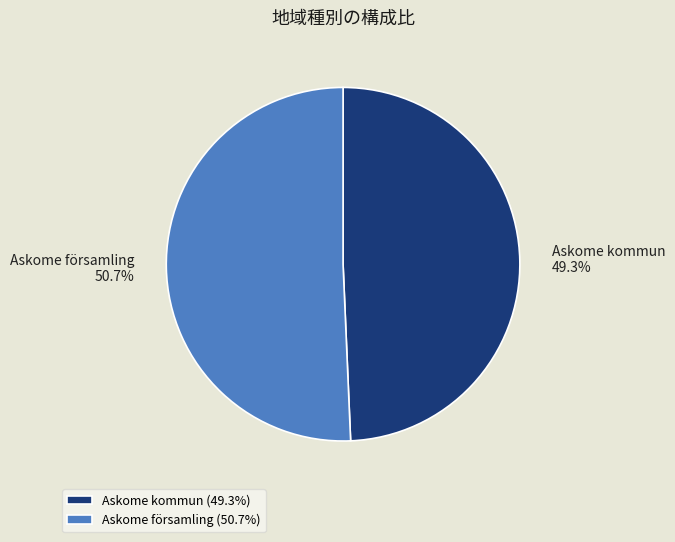

To the nearest percent, what portion does Askome kommun represent?

49%